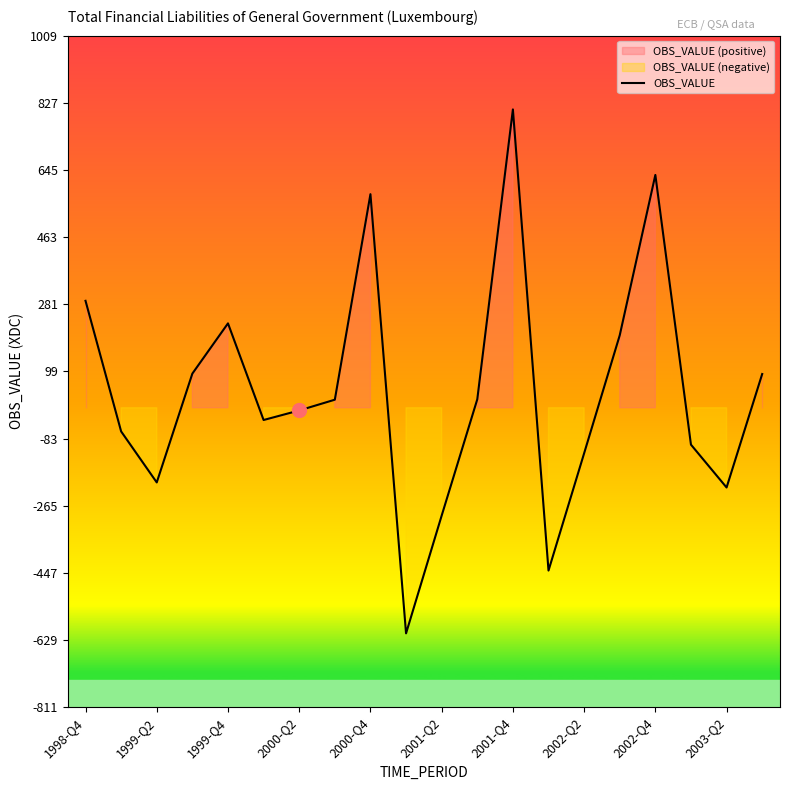

What is the difference between the maximum and minimum values?

1420.2